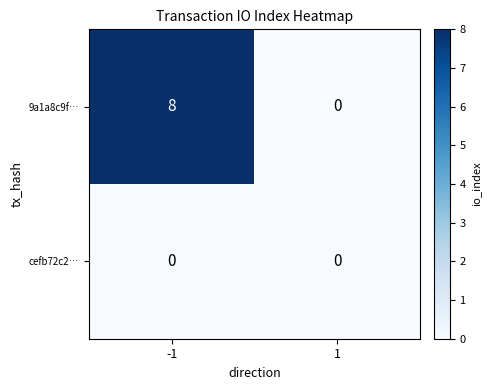

Is it true that cefb72c2… equals 0 at 1?

True